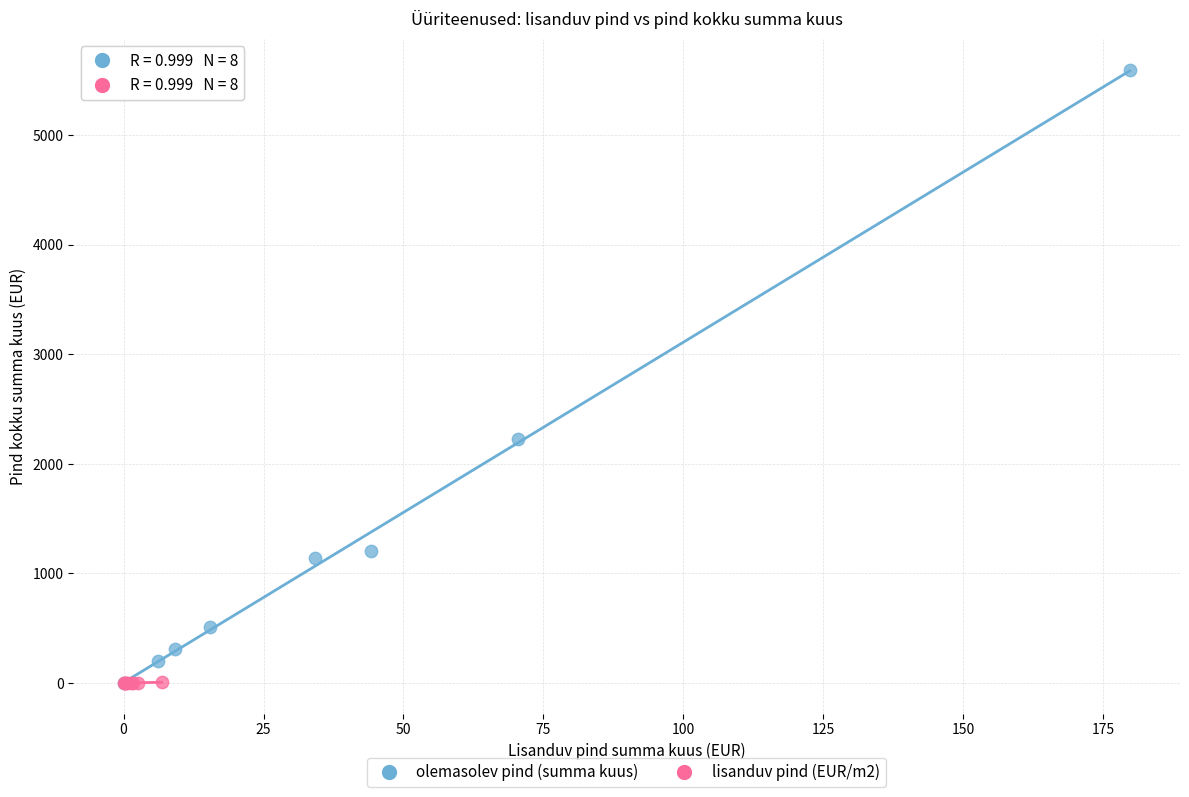

Which series has the largest Y range (max minus min)?

olemasolev pind (summa kuus)